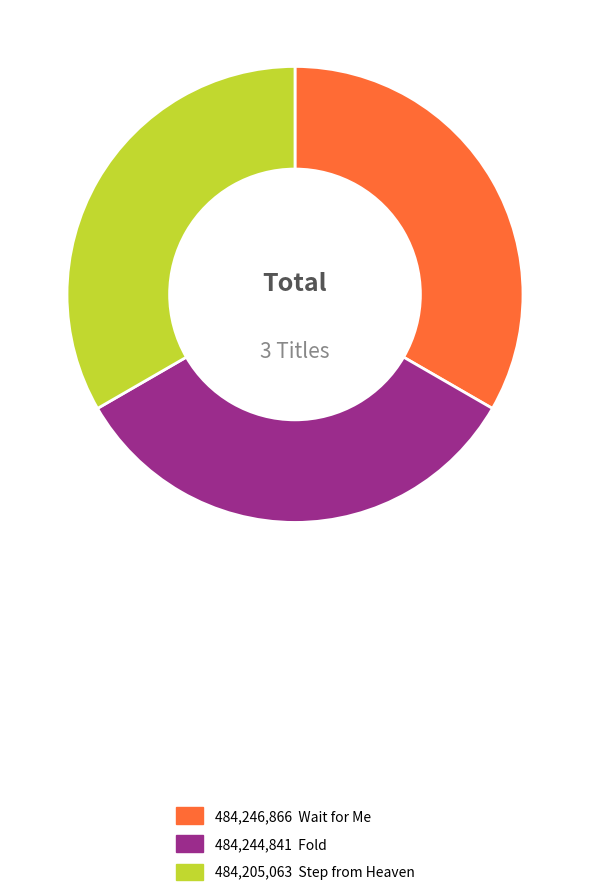

How many slices are in this pie chart?

3